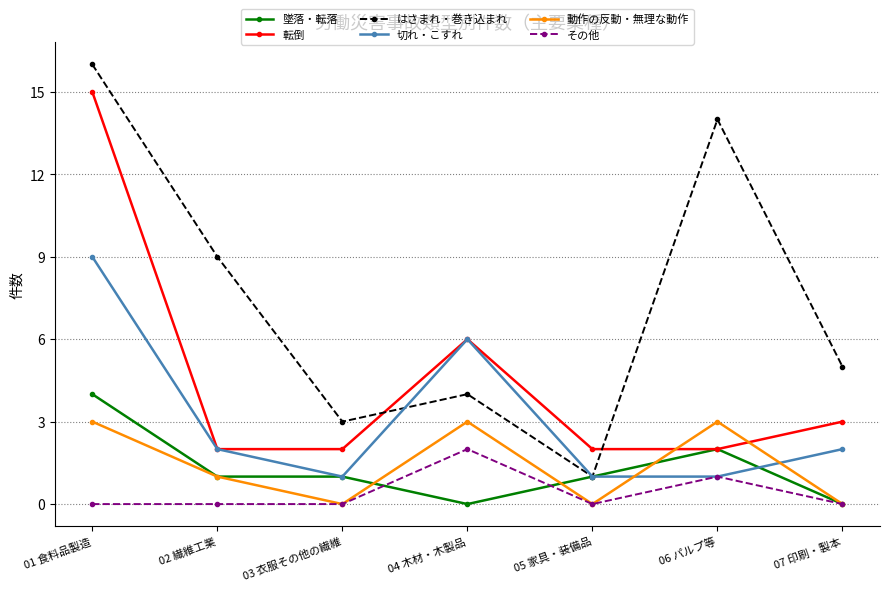

Reading right to left, list all the values displayed in this chart.

墜落・転落: 0	2	1	0	1	1	4
転倒: 3	2	2	6	2	2	15
はさまれ・巻き込まれ: 5	14	1	4	3	9	16
切れ・こすれ: 2	1	1	6	1	2	9
動作の反動・無理な動作: 0	3	0	3	0	1	3
その他: 0	1	0	2	0	0	0